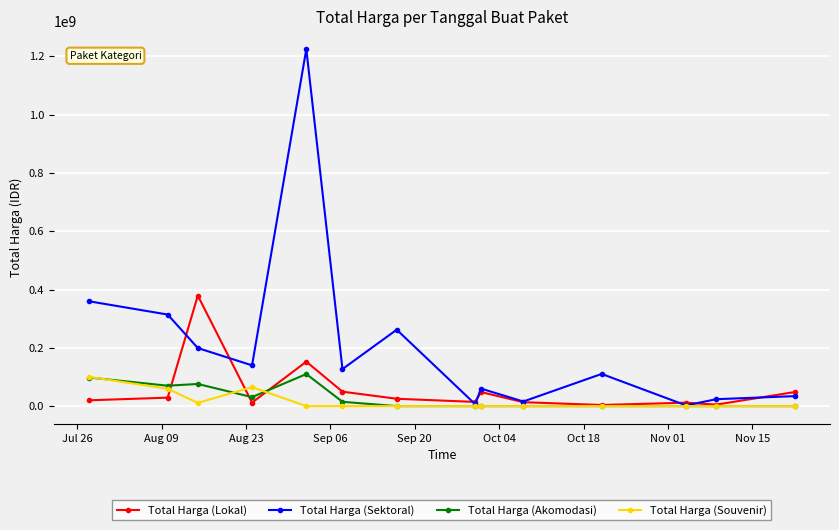

What is the maximum value for Total Harga (Souvenir)?

100000000